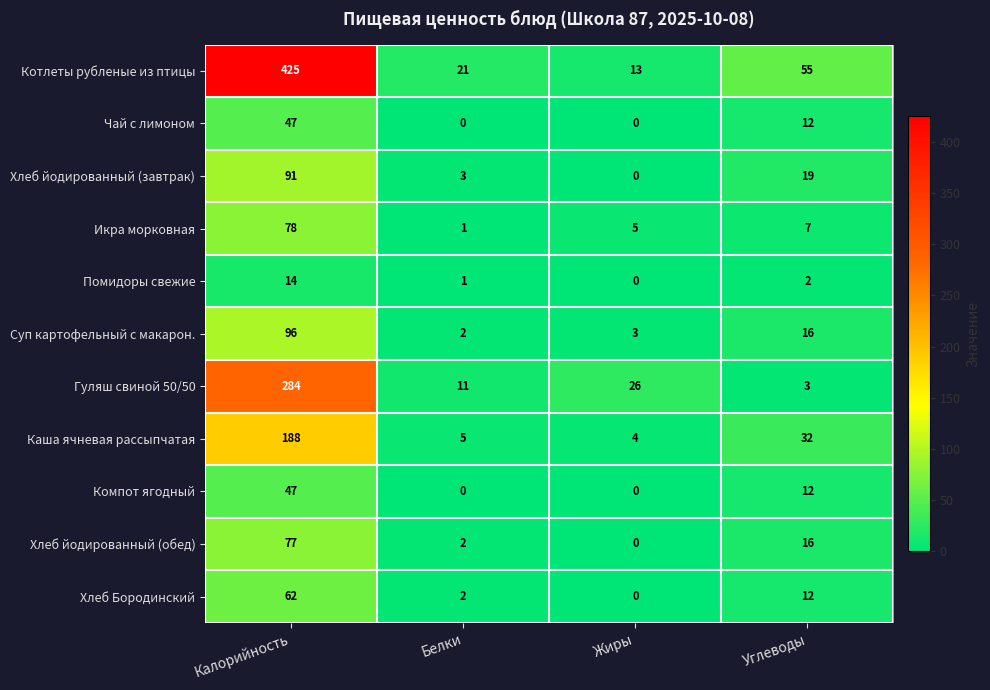

Which series has the largest range (max minus min)?

Котлеты рубленые из птицы